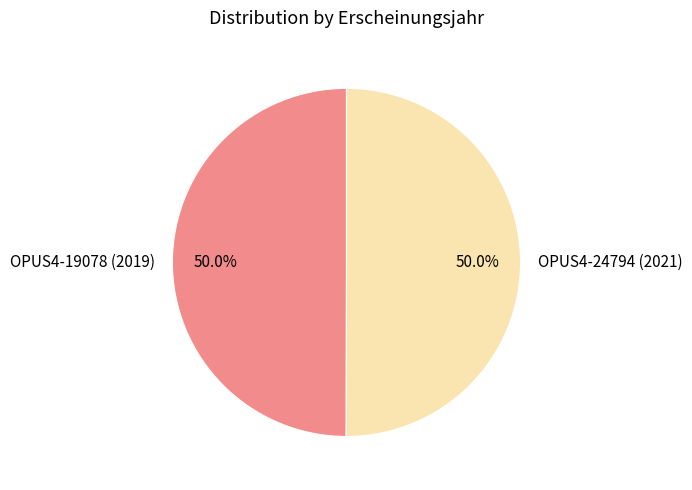

Do OPUS4-24794 (2021) and OPUS4-19078 (2019) together represent more than half of the pie?

Yes